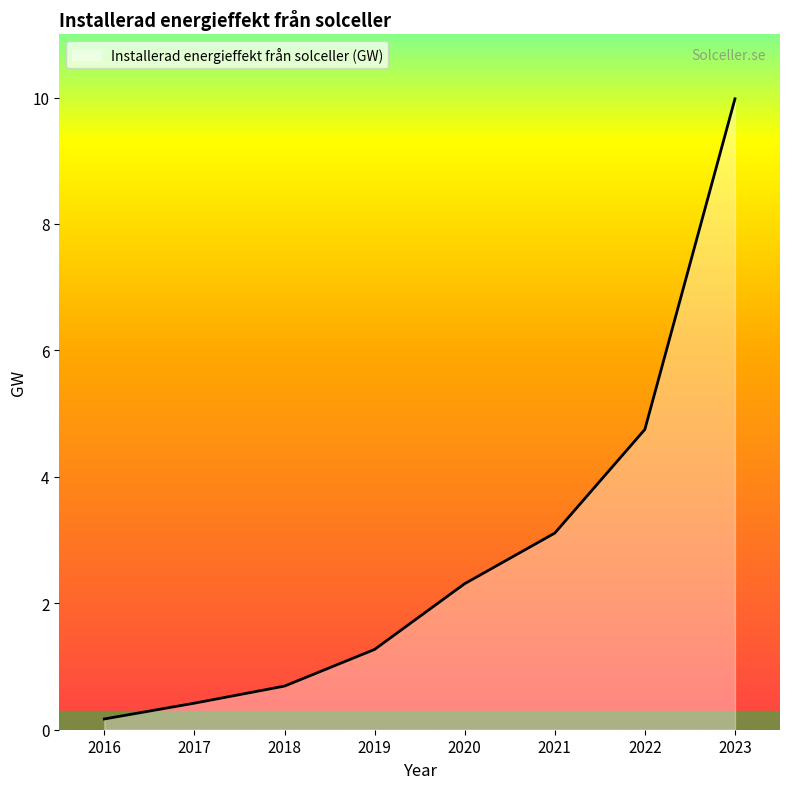

Reading left to right, list all the values displayed in this chart.

2016=0.2	2017=0.4	2018=0.7	2019=1.3	2020=2.3	2021=3.1	2022=4.8	2023=10.0